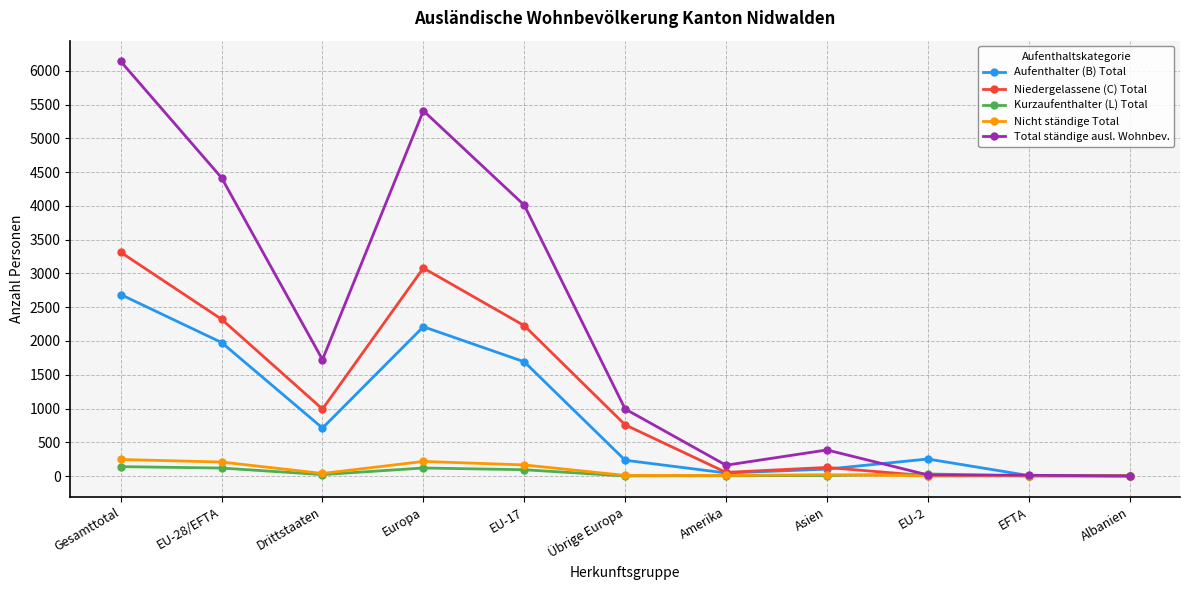

What is the difference between the second highest and second lowest values in the Aufenthalter (B) Total series?

2204